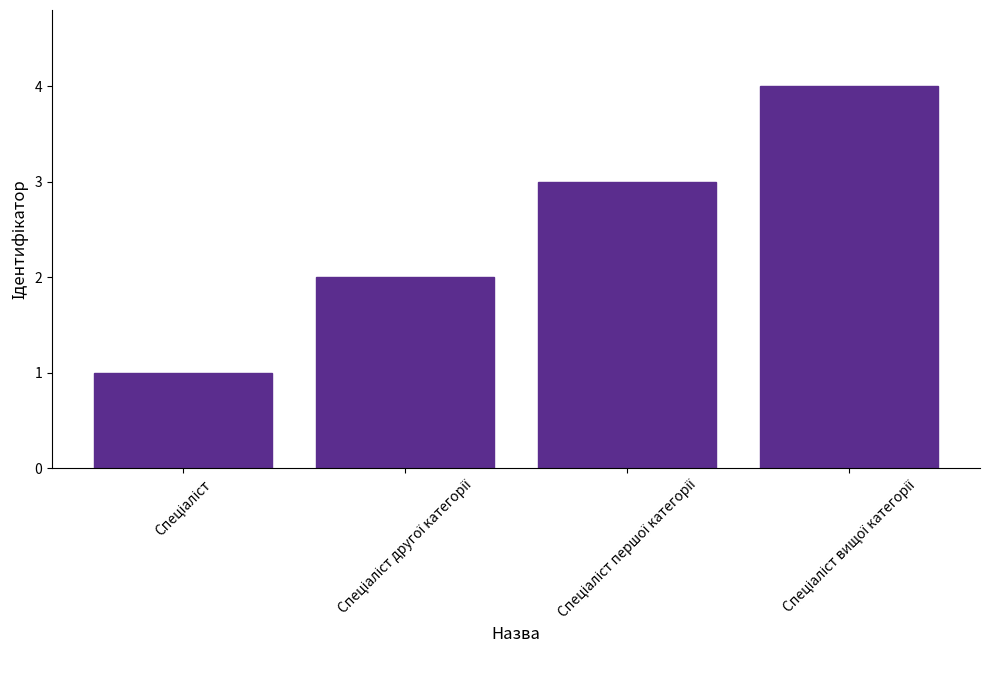

What is the difference between the maximum and minimum values?

3